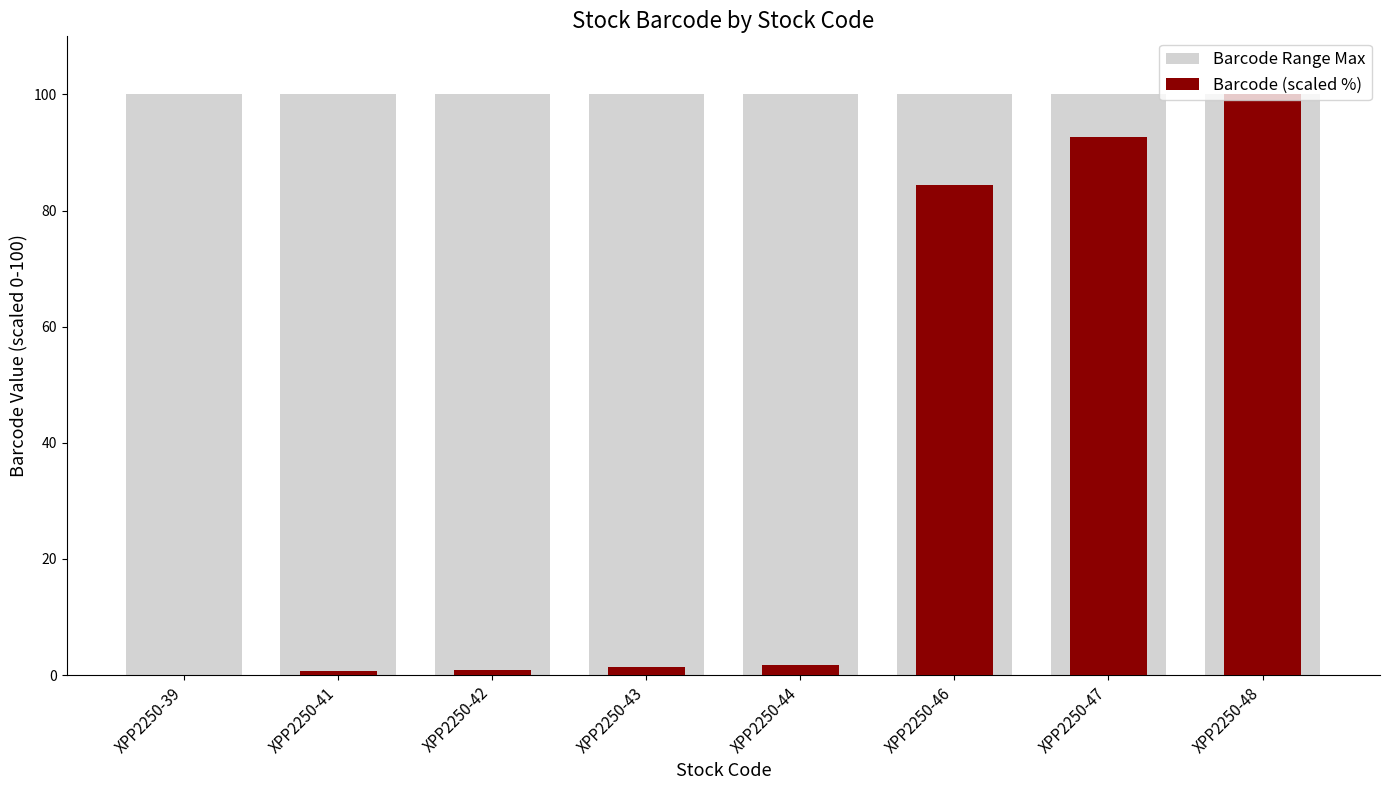

At which category is the sum across all series the highest?

XPP2250-48